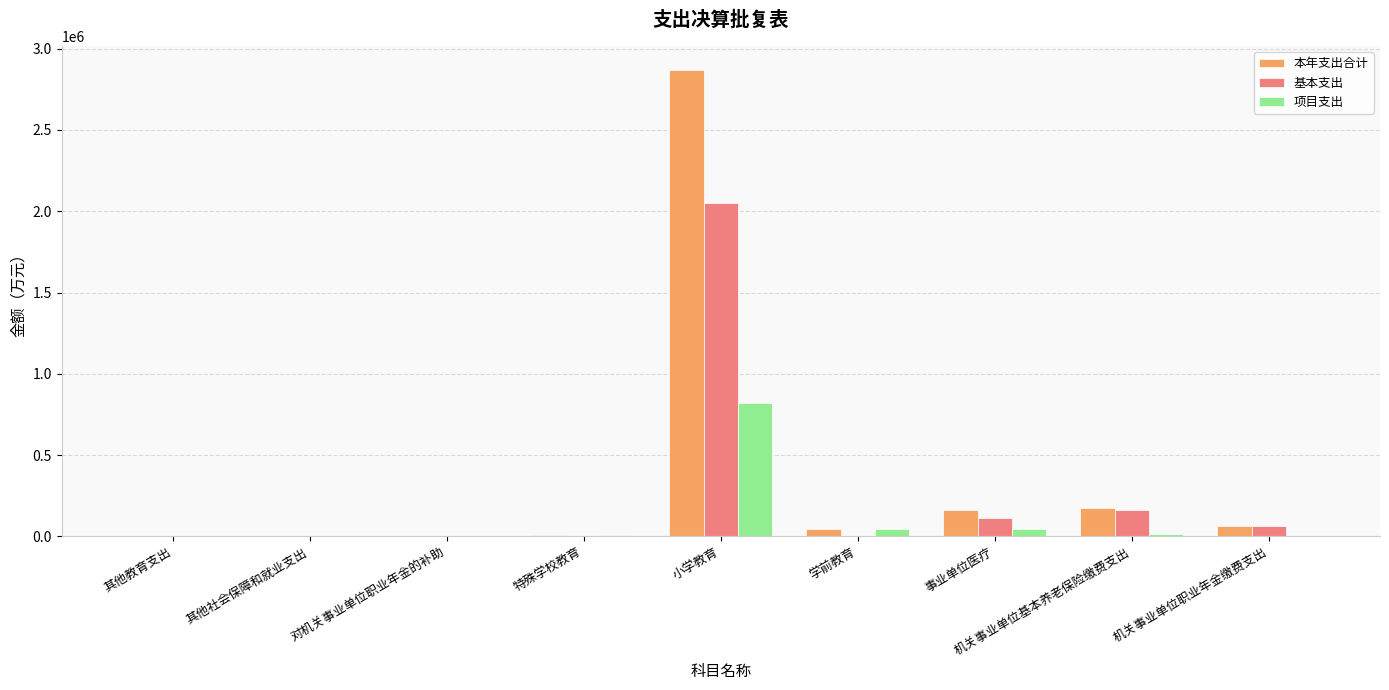

How many groups of bars are there?

9